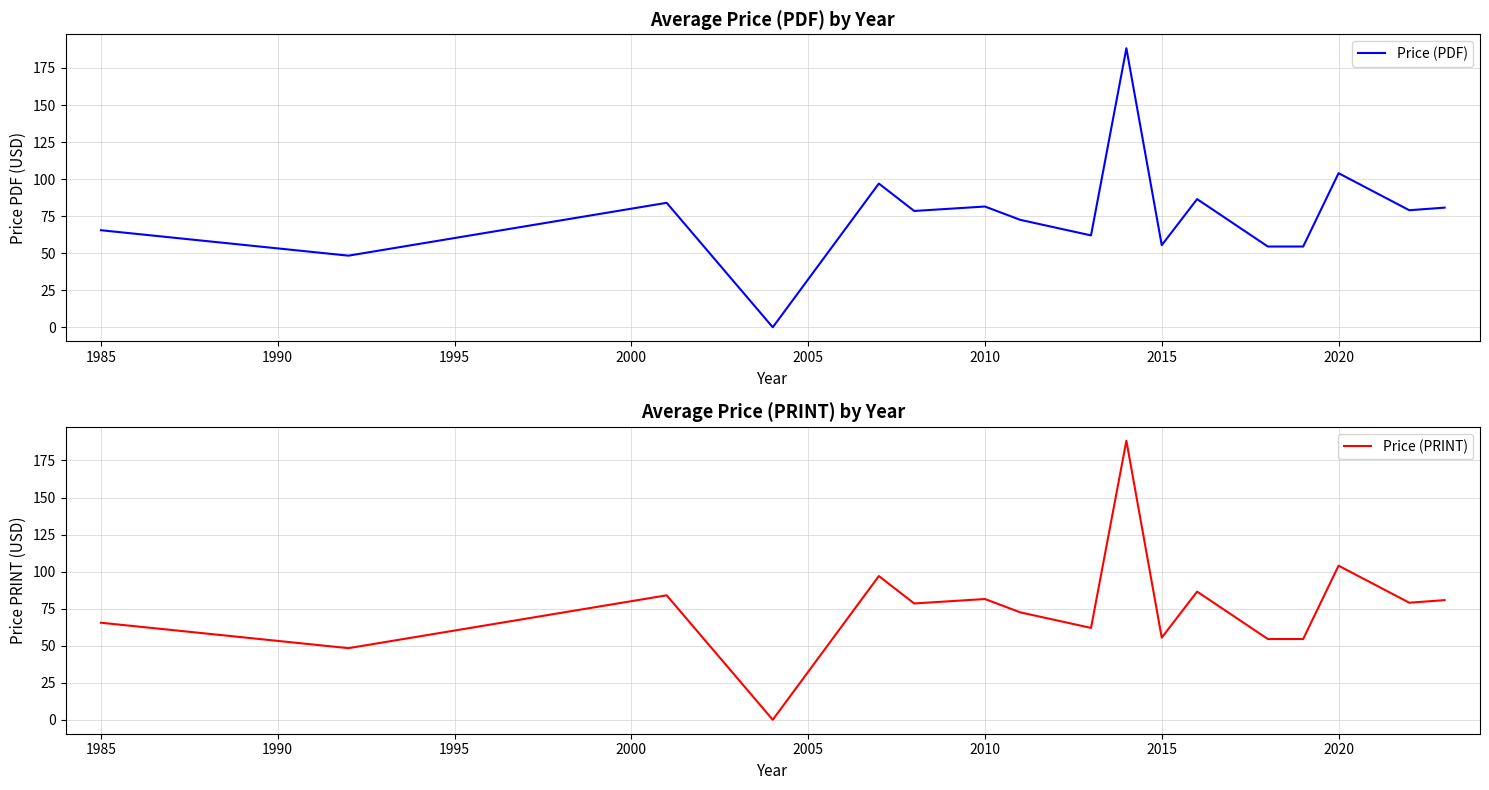

What is the maximum value for Price (PDF)?

188.3